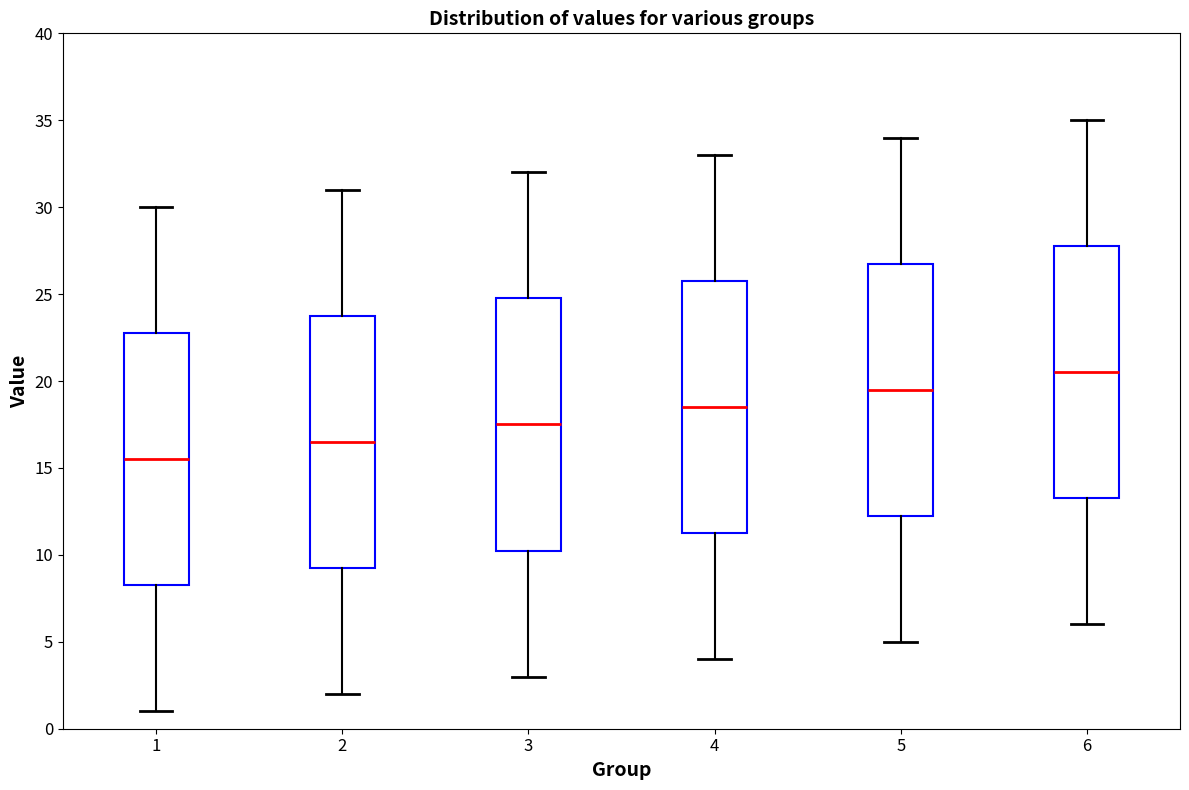

Which box's median line is the lowest?

1